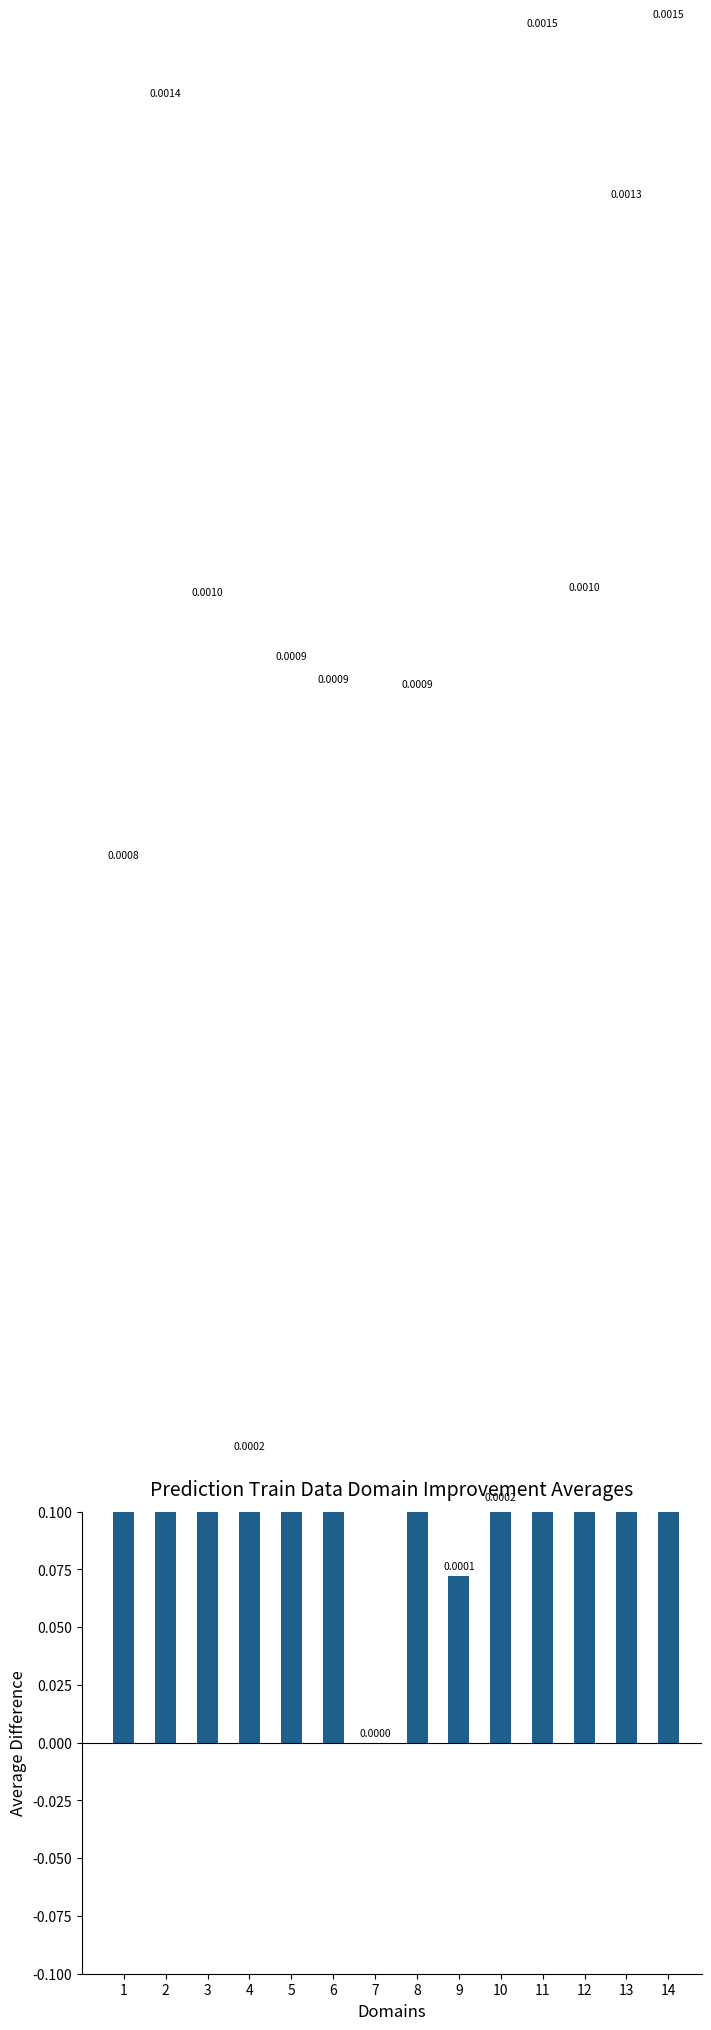

Does the chart contain any negative values?

No